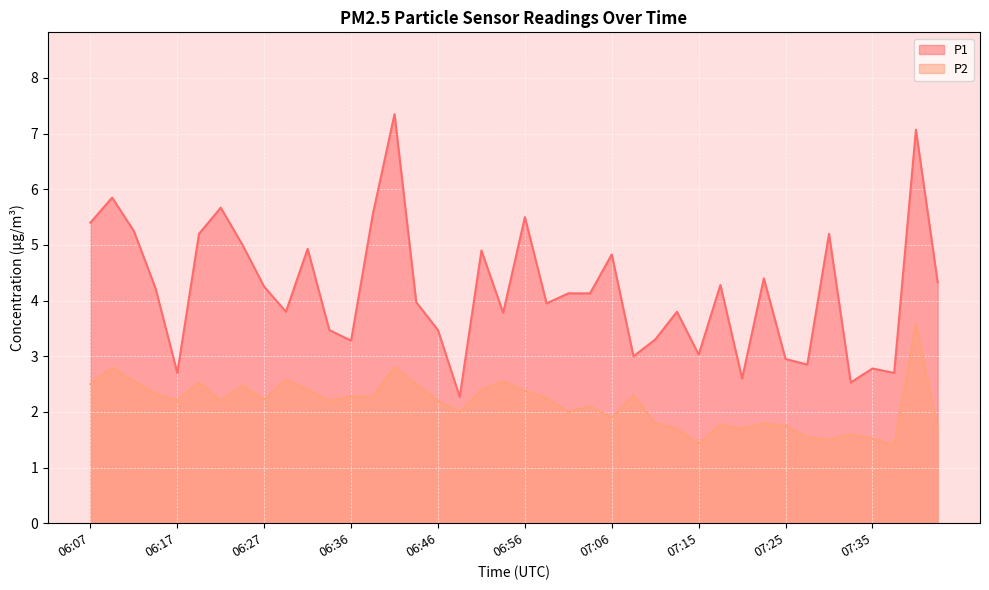

What is the minimum value shown in the chart?

1.4